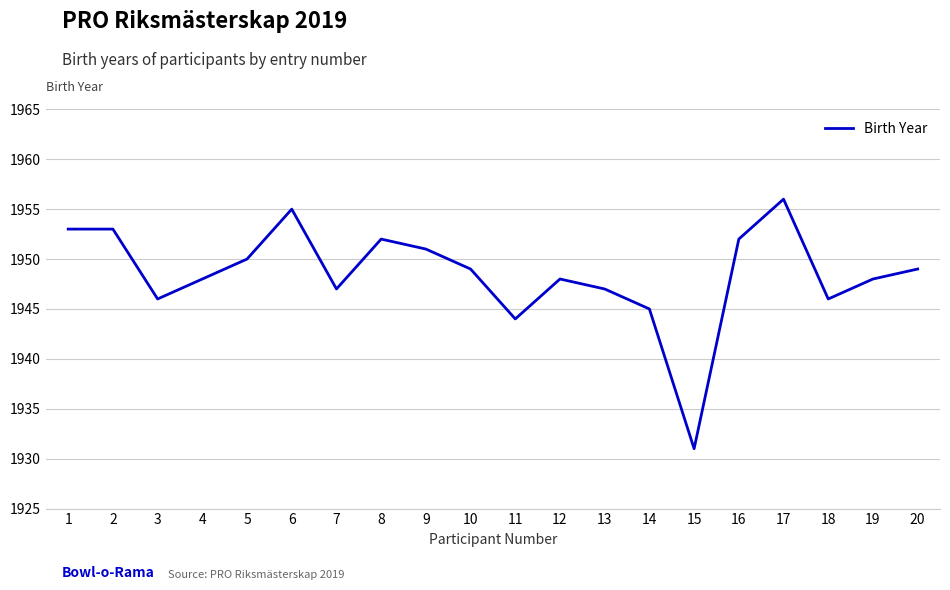

What is the ratio of the value at 19 to the value at 13?

1.0